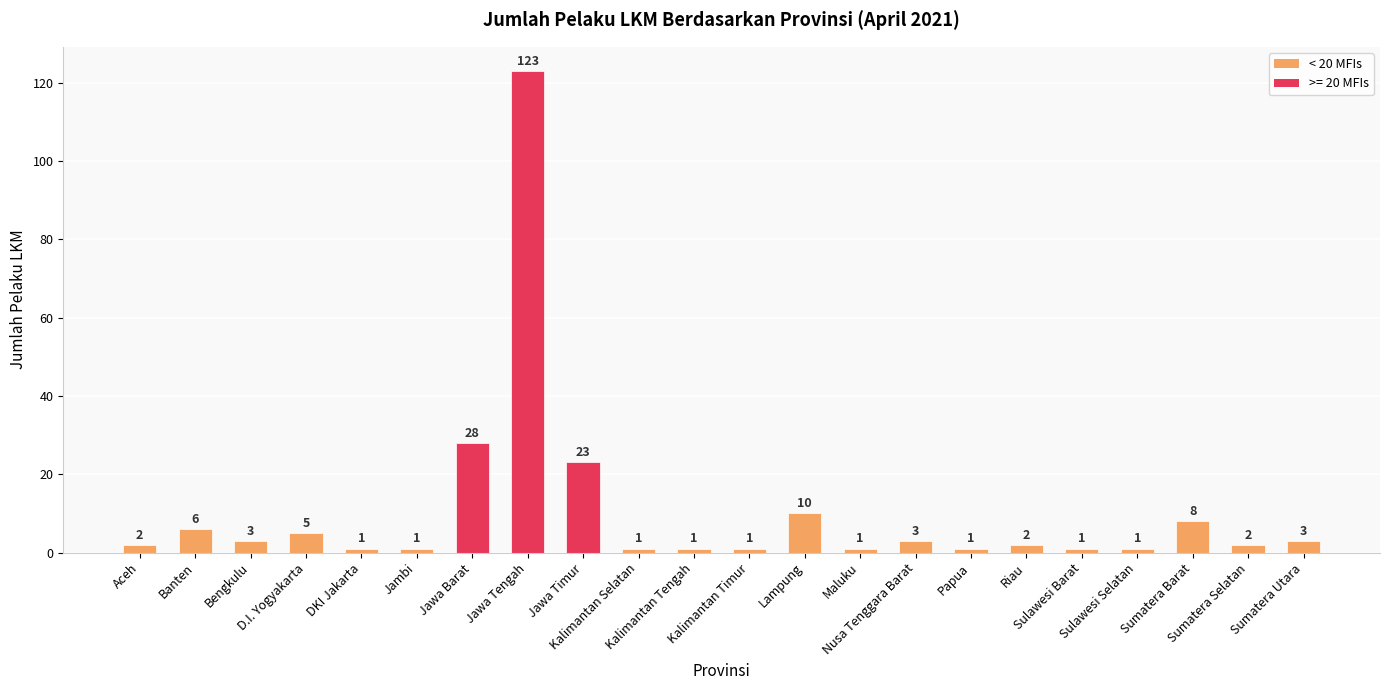

What is the label of the 4th bar from the right?

Sulawesi Selatan